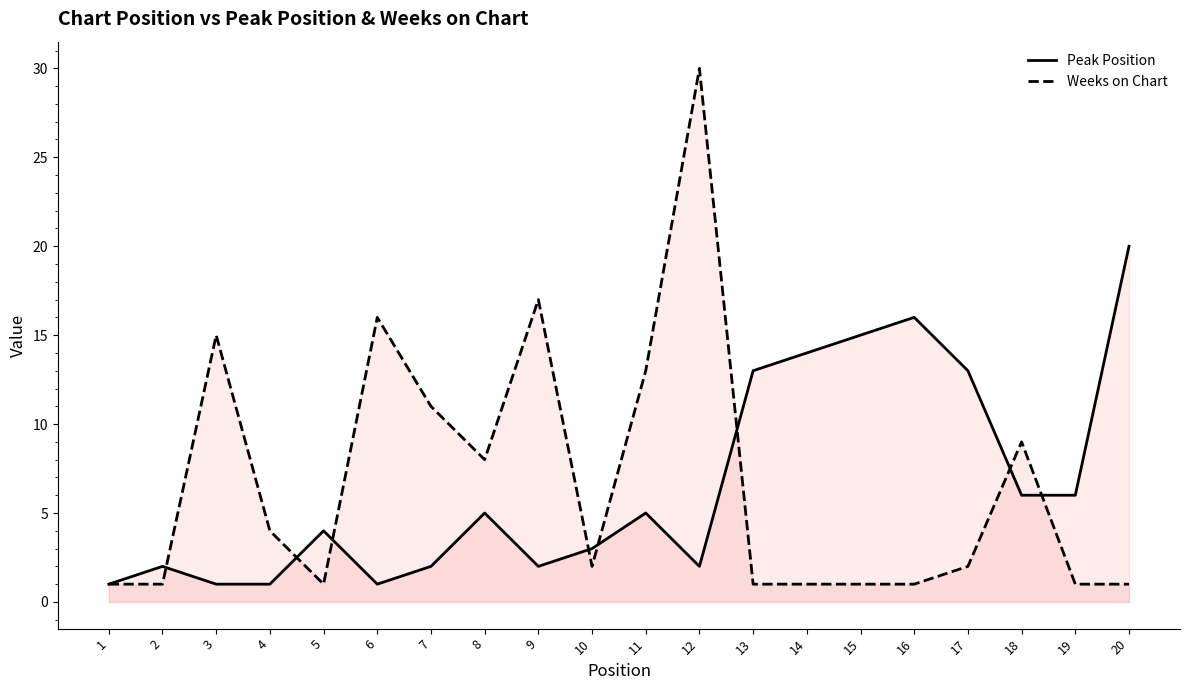

Which series has the largest range (max minus min)?

Weeks on Chart